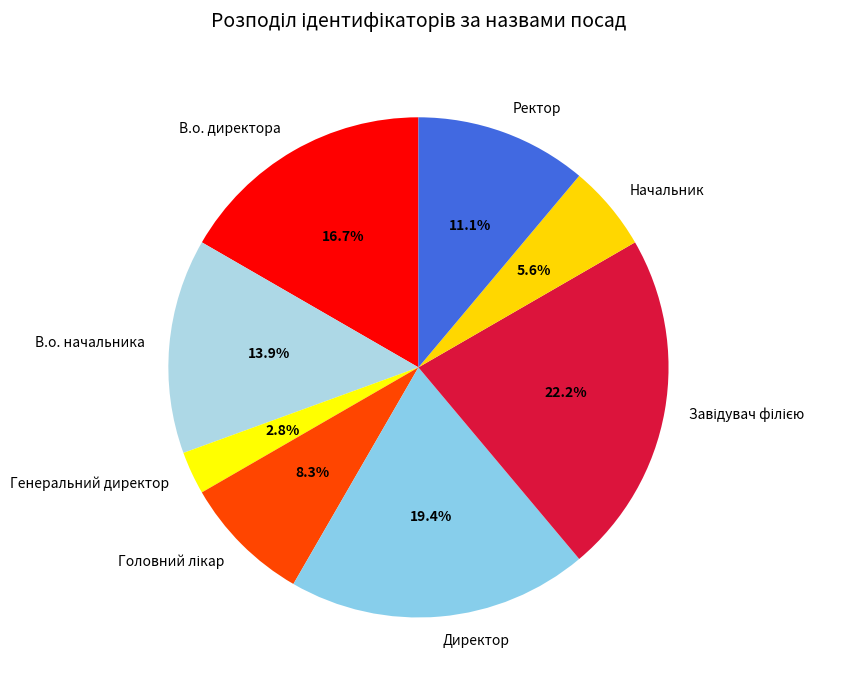

Which category has the smallest portion of the pie?

Генеральний директор